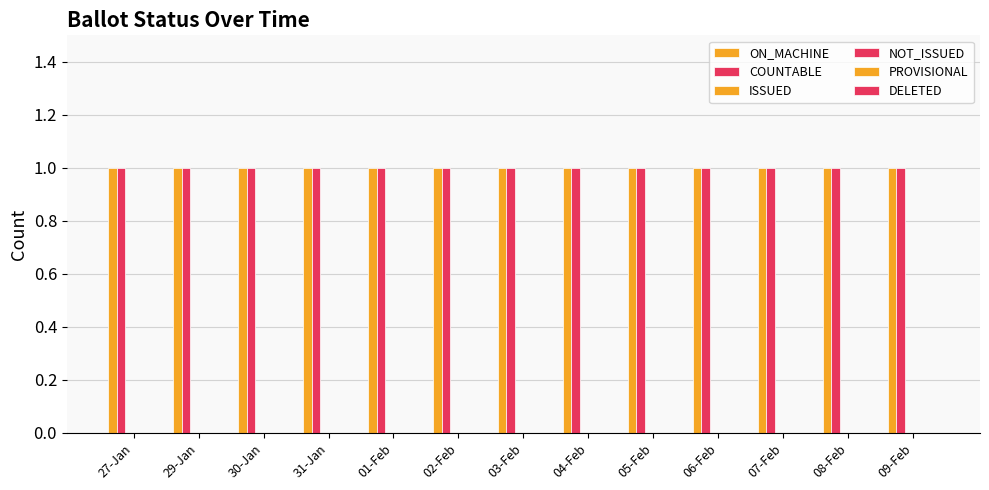

What is the label of the 6th bar from the right?

04-Feb